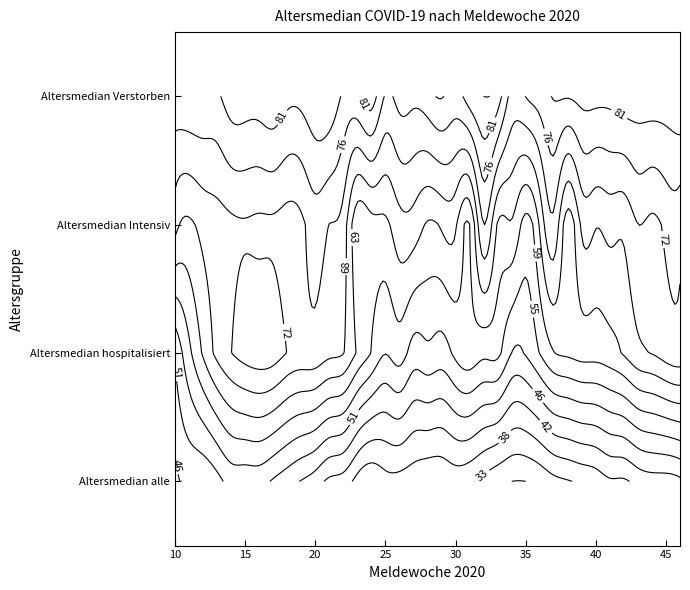

How many values in the Altersmedian Intensivstation series exceed 69?

17